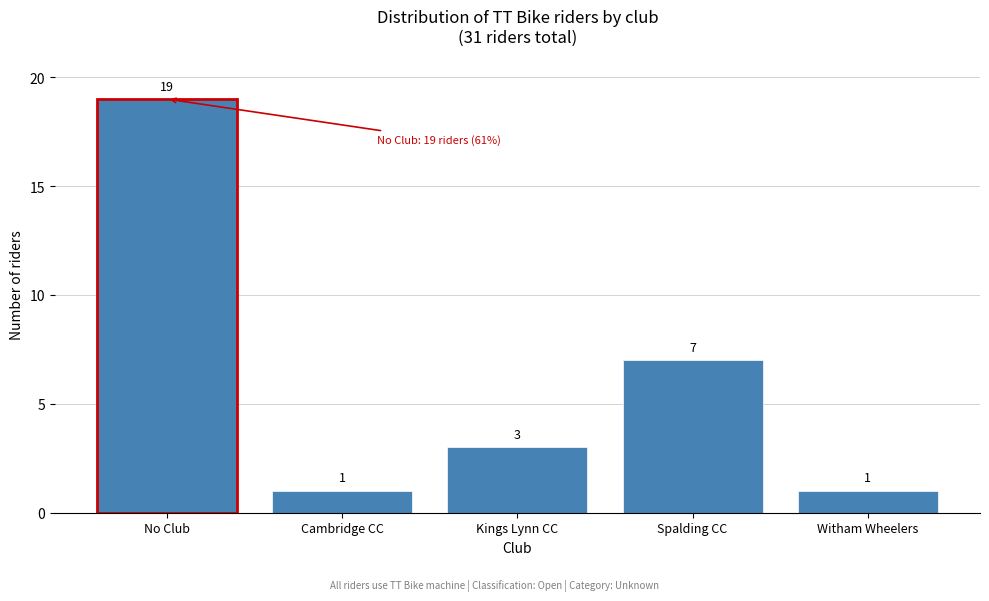

Reading right to left, transcribe all the data shown in this chart.

1	7	3	1	19